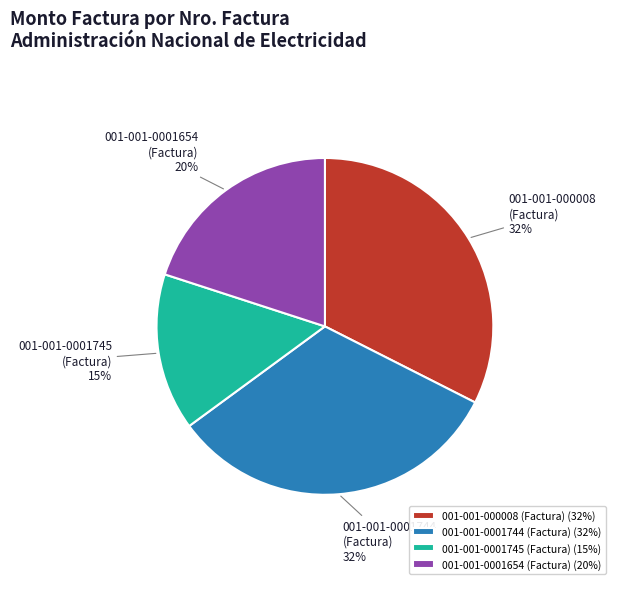

What is the ratio of the value at 001-001-0001744 (Factura) to the value at 001-001-0001654 (Factura)?

1.6